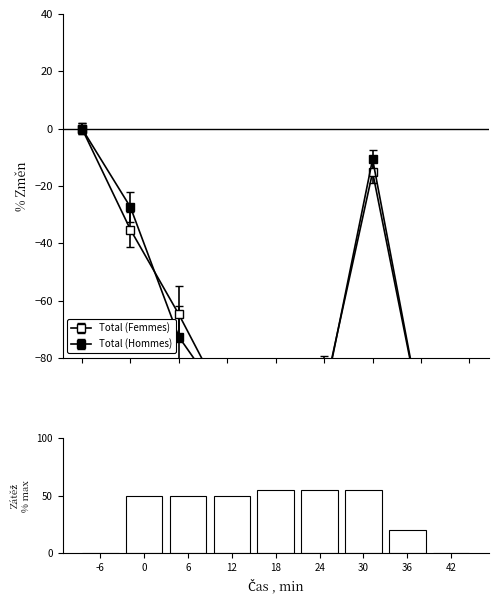

Rank the categories by value from lowest to highest.

-6, 42, 36, 0, 6, 12, 18, 24, 30